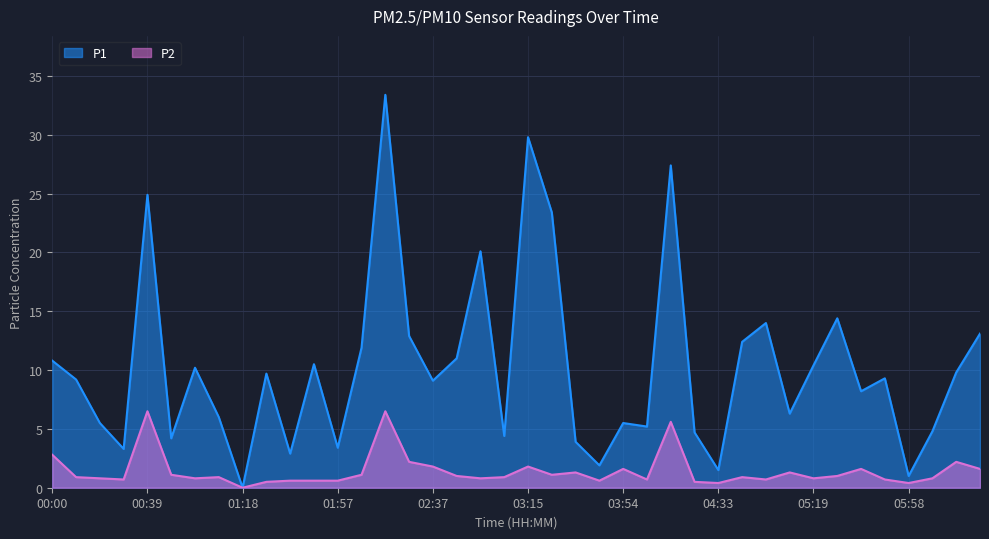

What is the value of the P1 point at the 20th from the left?

4.4